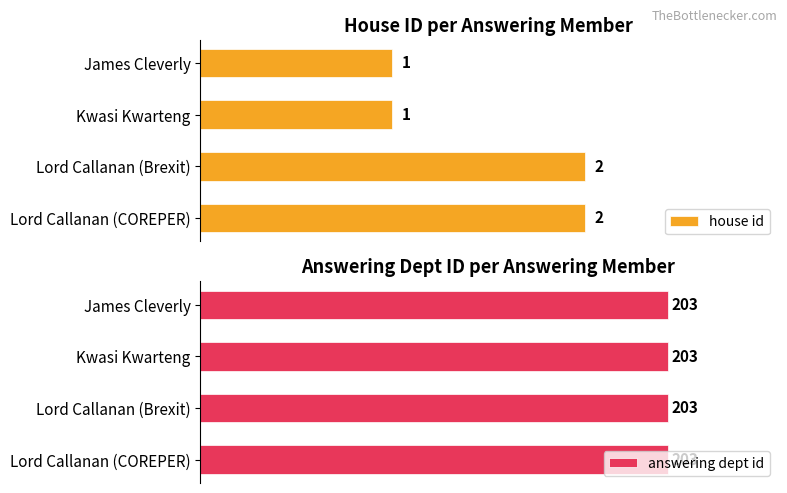

How many bars are there in each group?

2